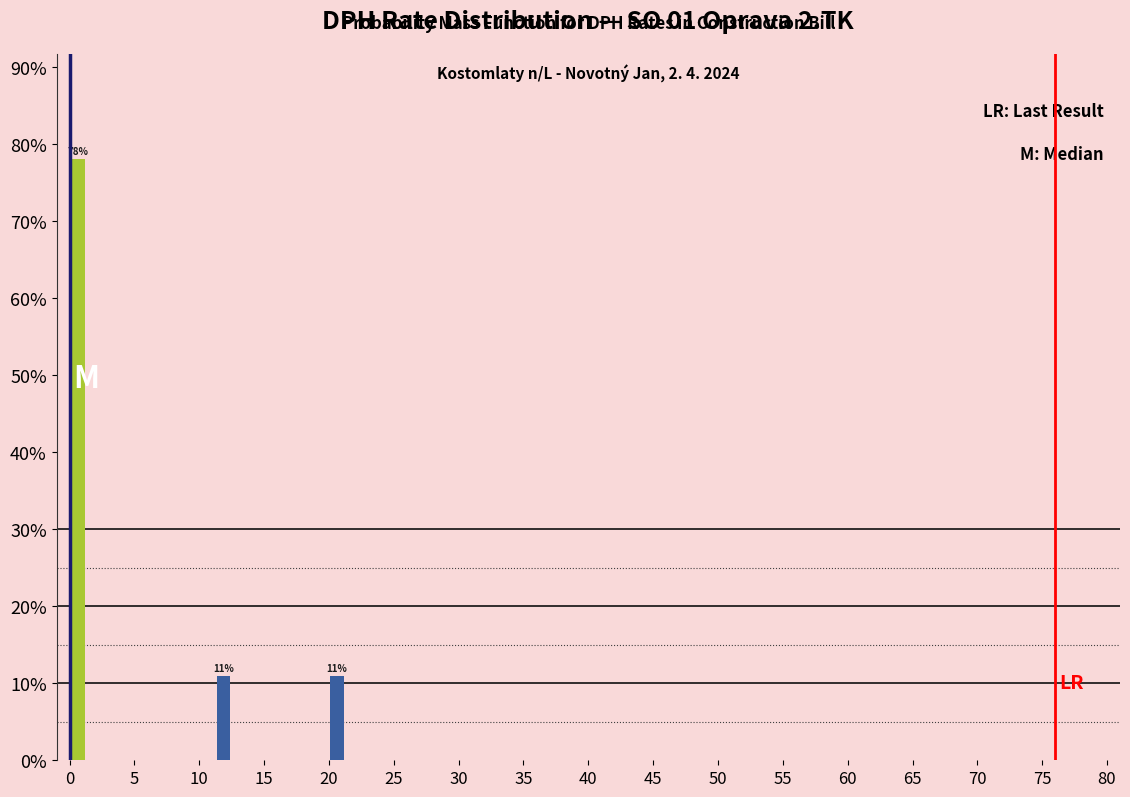

Around what value on the x-axis is the tallest bar? Give the approximate position of its centre, as read against the axis.

0.5